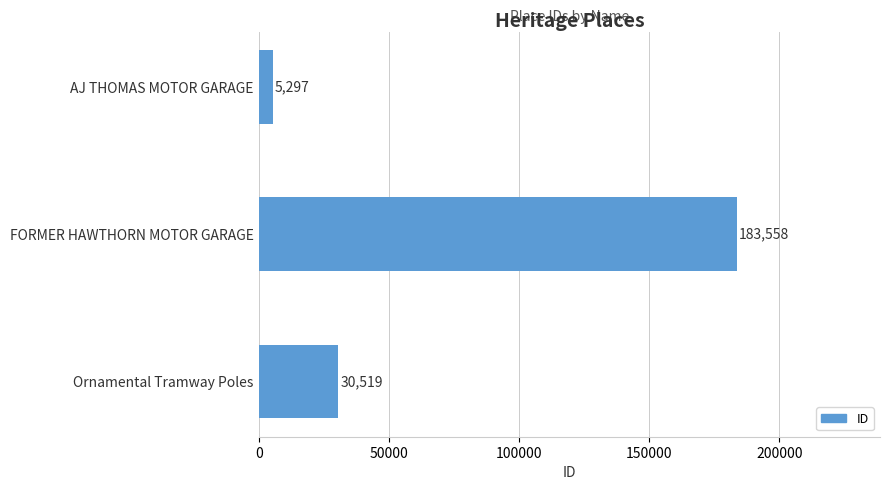

The value at Ornamental Tramway Poles is 30519. True or false?

True